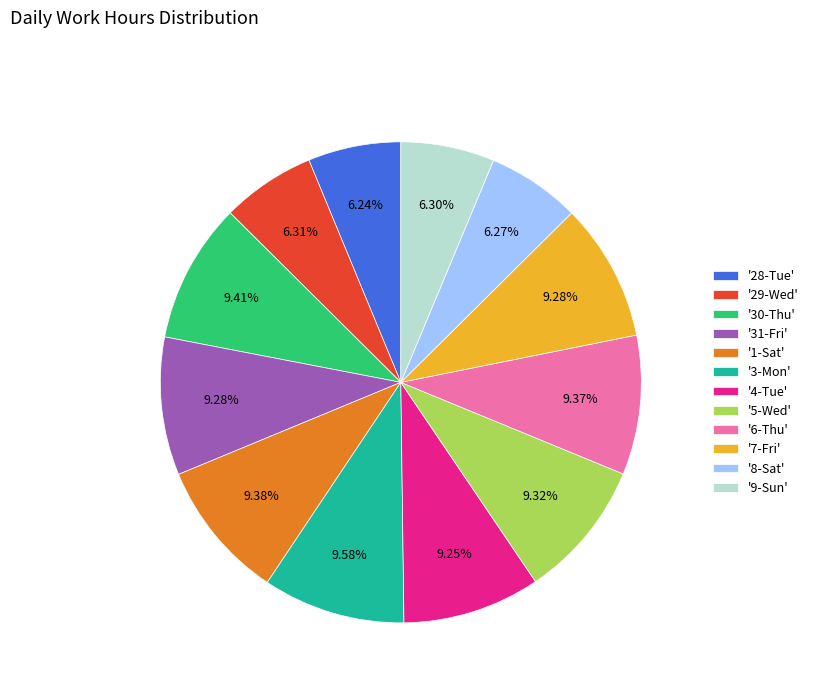

Do '7-Fri' and '30-Thu' together represent more than half of the pie?

No